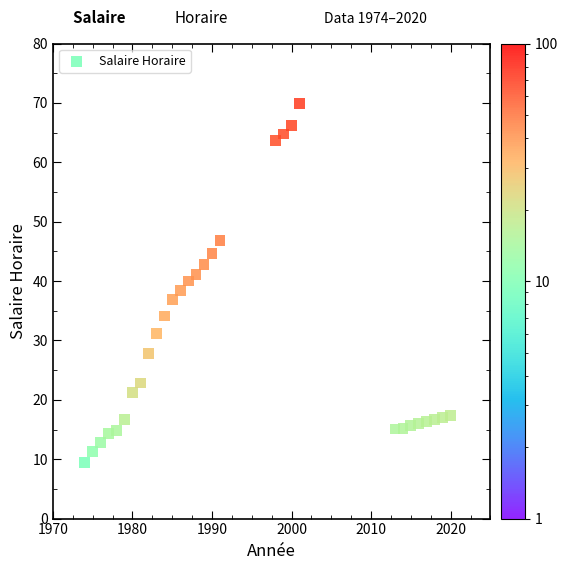

What is the range of Y values (max minus min)?

60.5